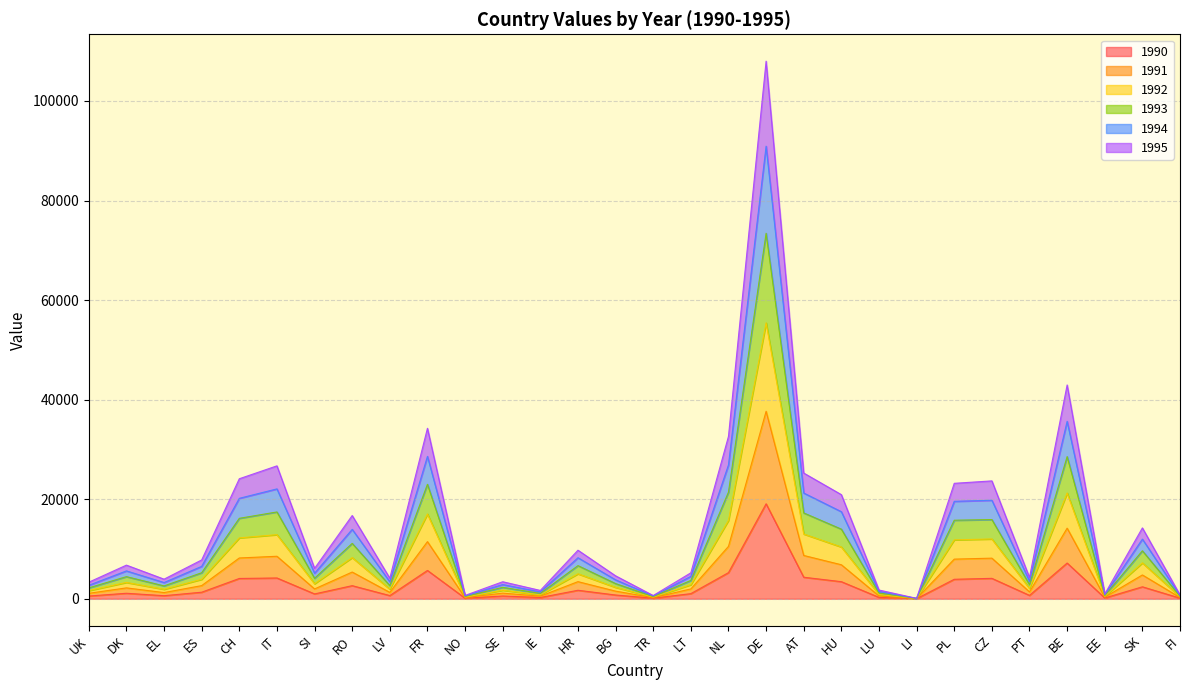

Which category has the highest value in the 1990 series?

DE